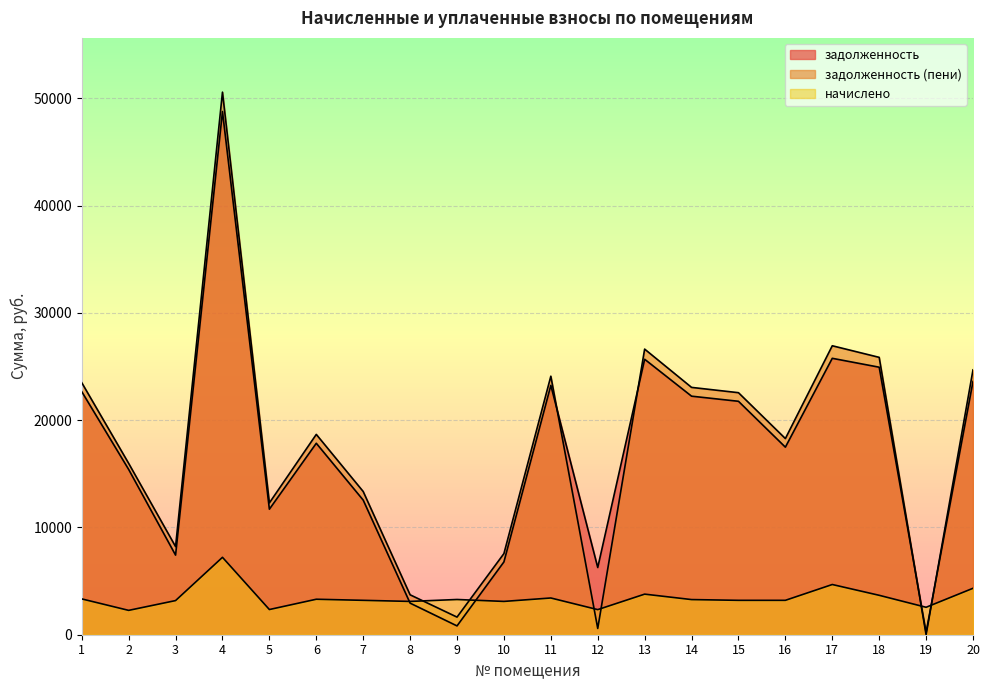

At which category is the sum across all series the highest?

4